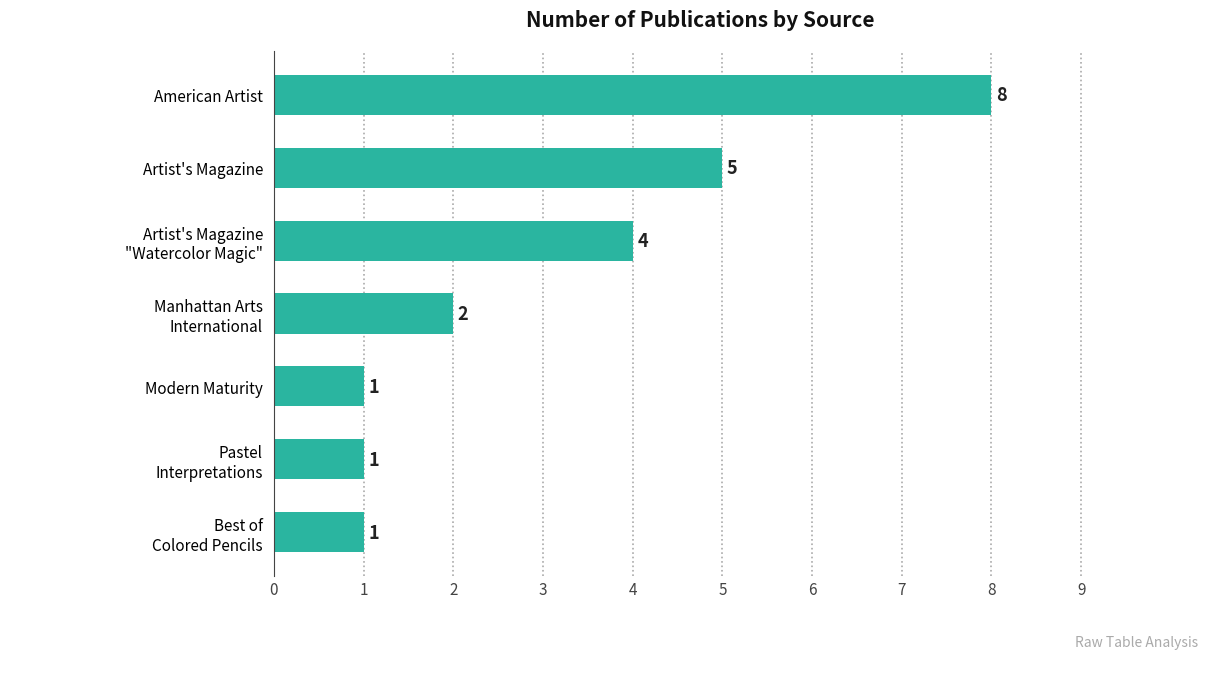

What is the difference between the second highest and minimum values?

4